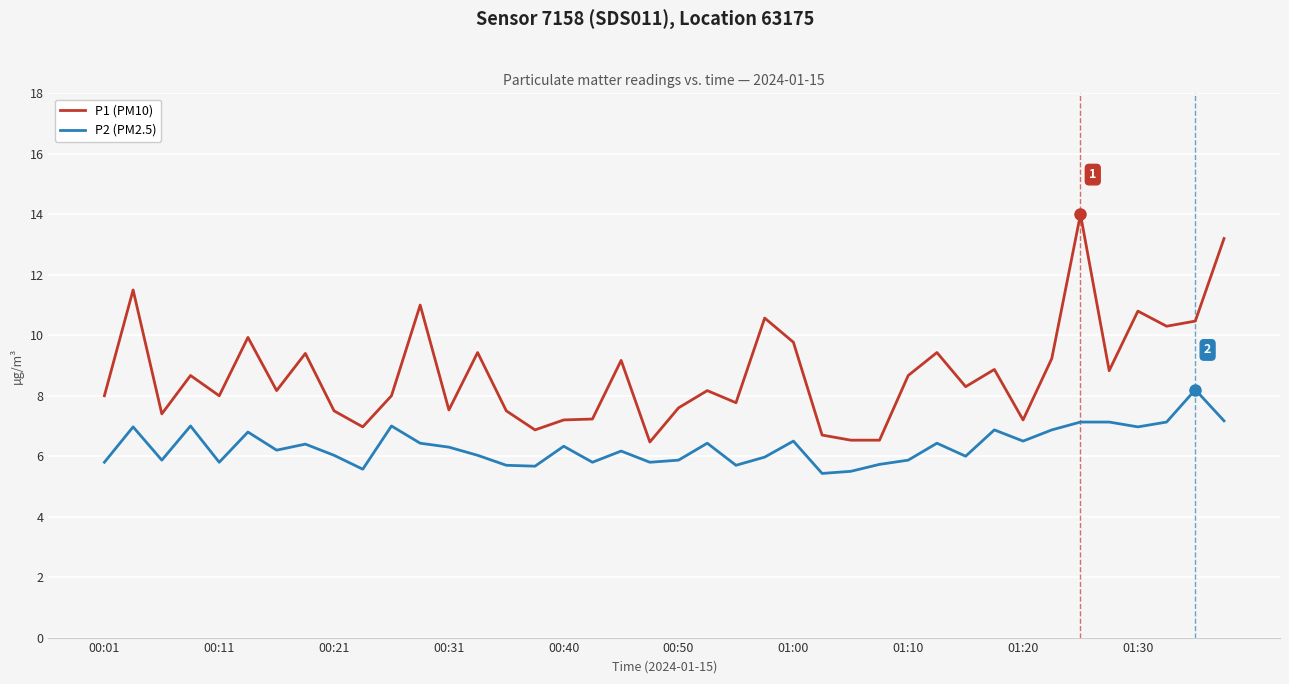

What is the difference between the maximum and minimum values in the P1 (PM10) series?

7.5